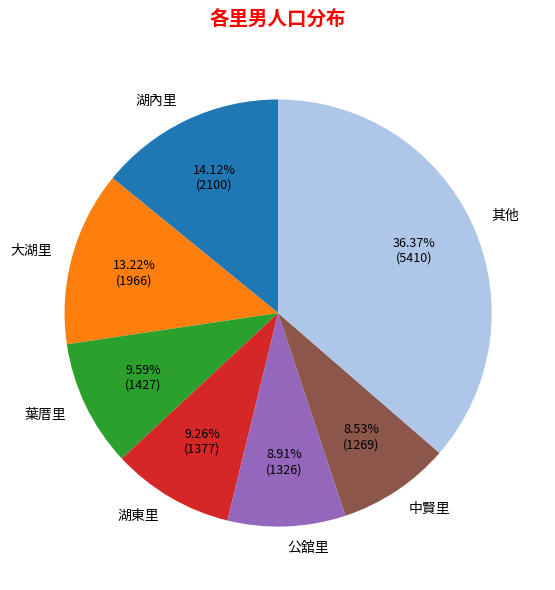

What percentage is the 湖東里 slice, to the nearest percent?

9%